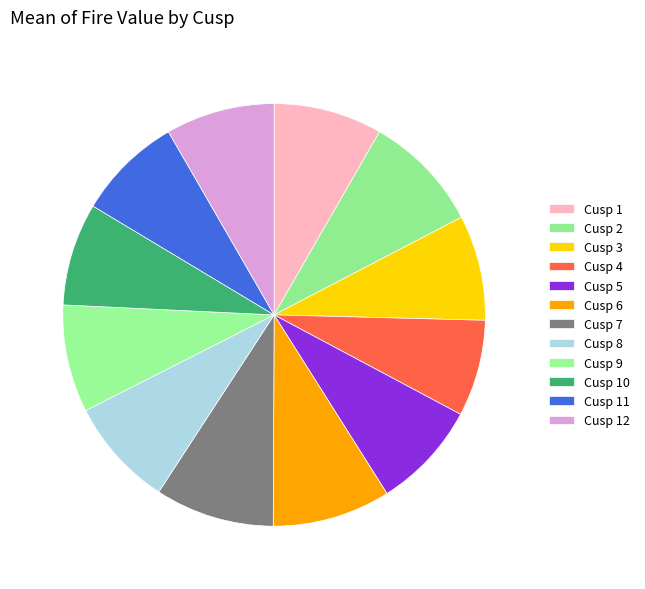

Count the number of slices in the pie.

12